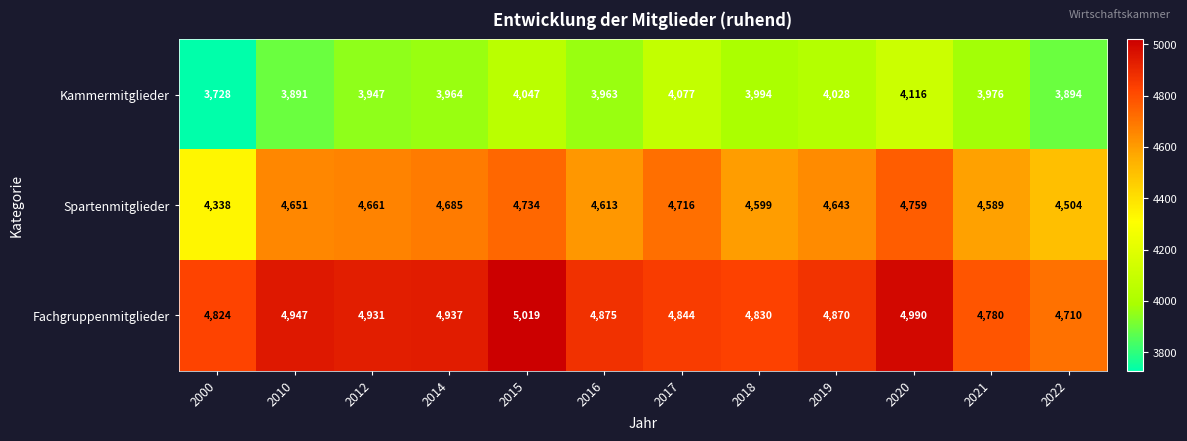

What is the minimum value for Fachgruppenmitglieder?

4710